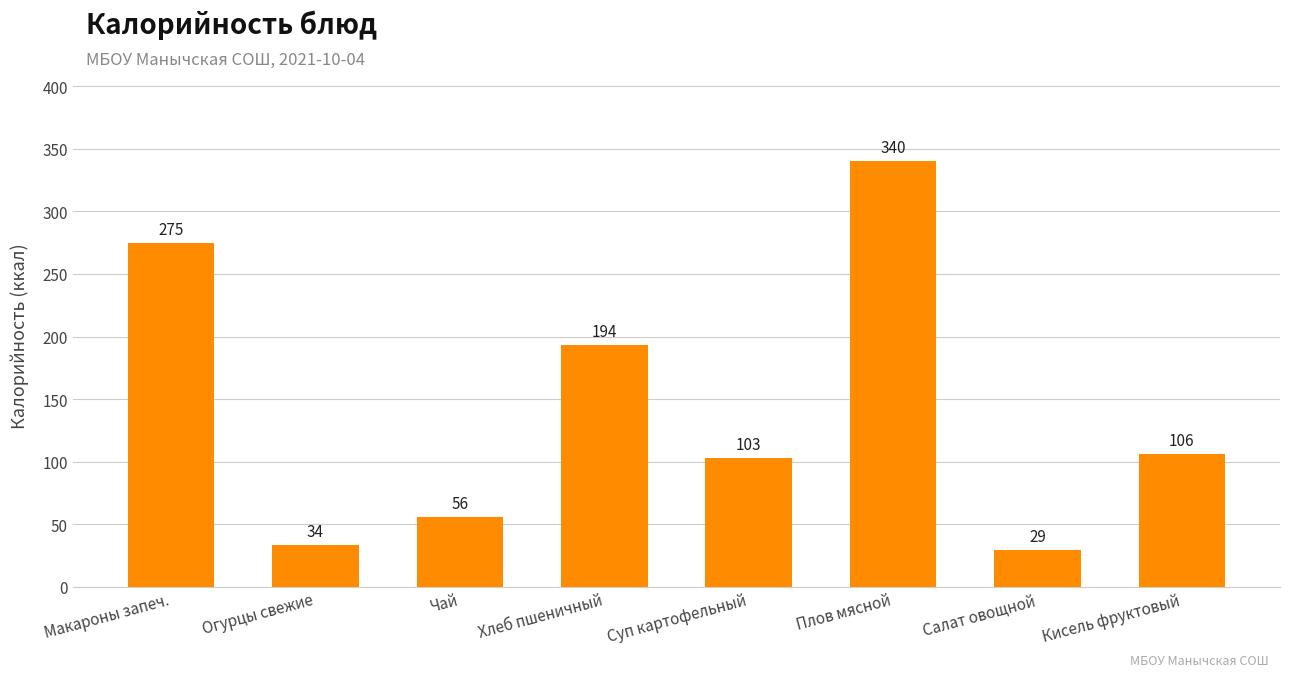

What is the smallest value displayed?

29.2